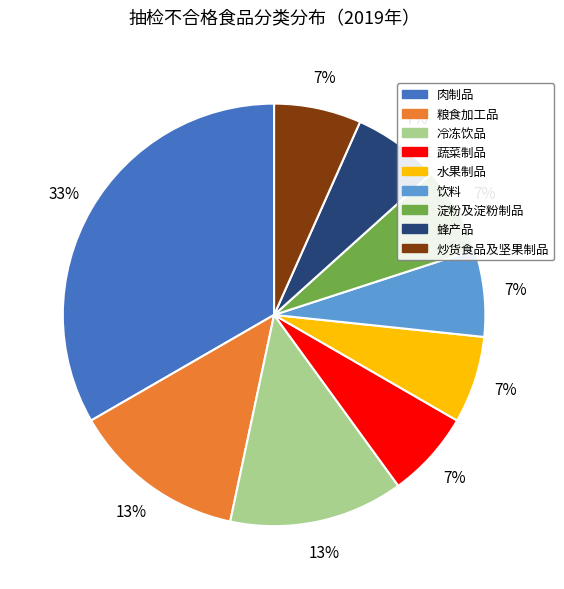

Is there any slice that represents more than half of the pie?

No